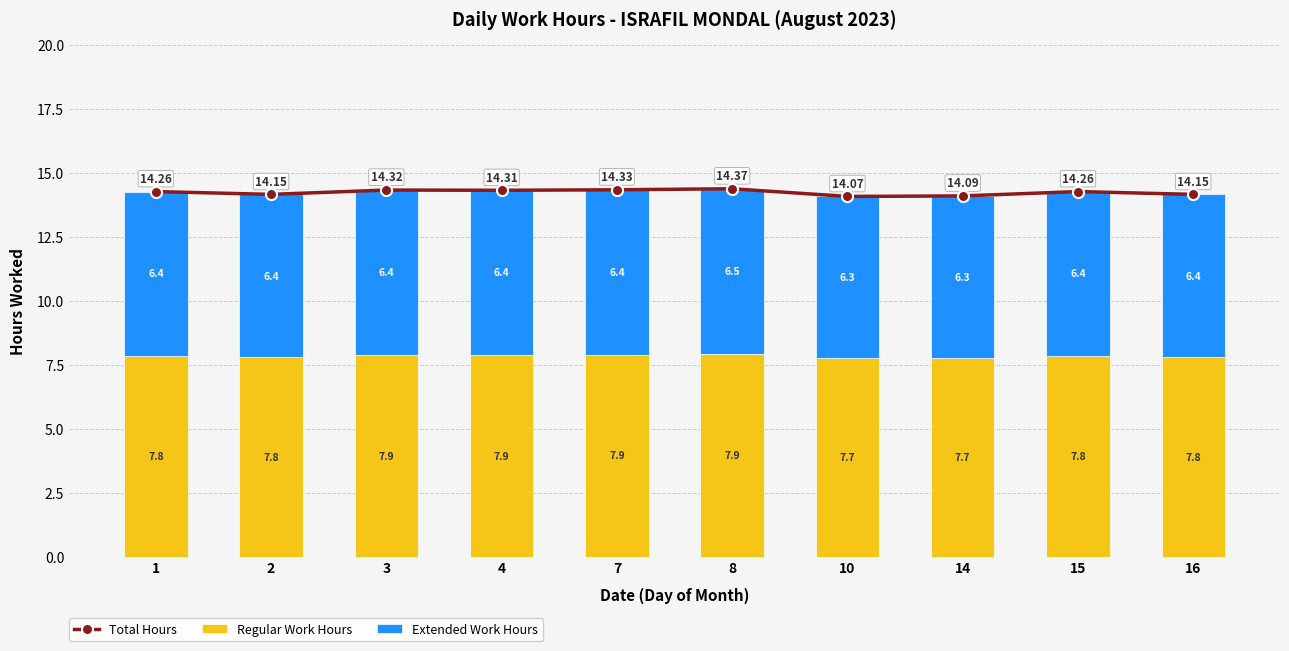

What is the average value of the Extended Work Hours series?

6.4